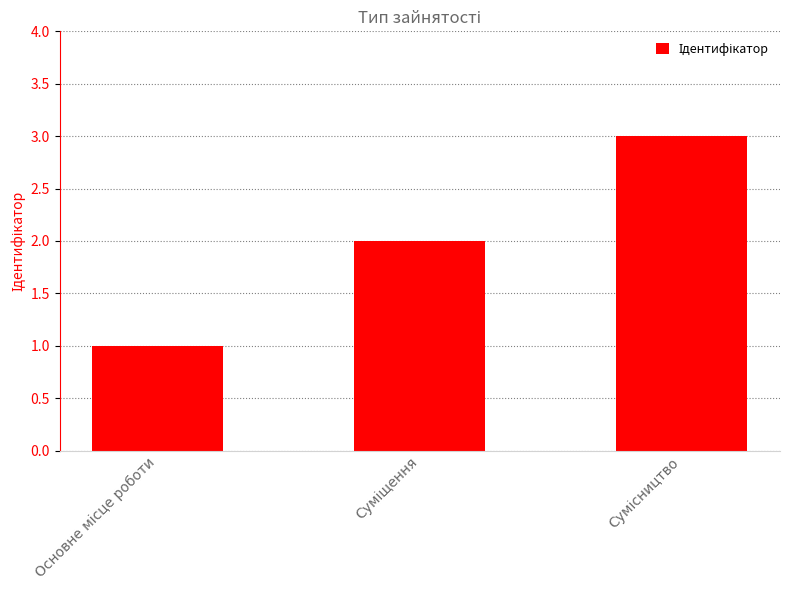

Reading left to right, transcribe all the data shown in this chart.

1	2	3